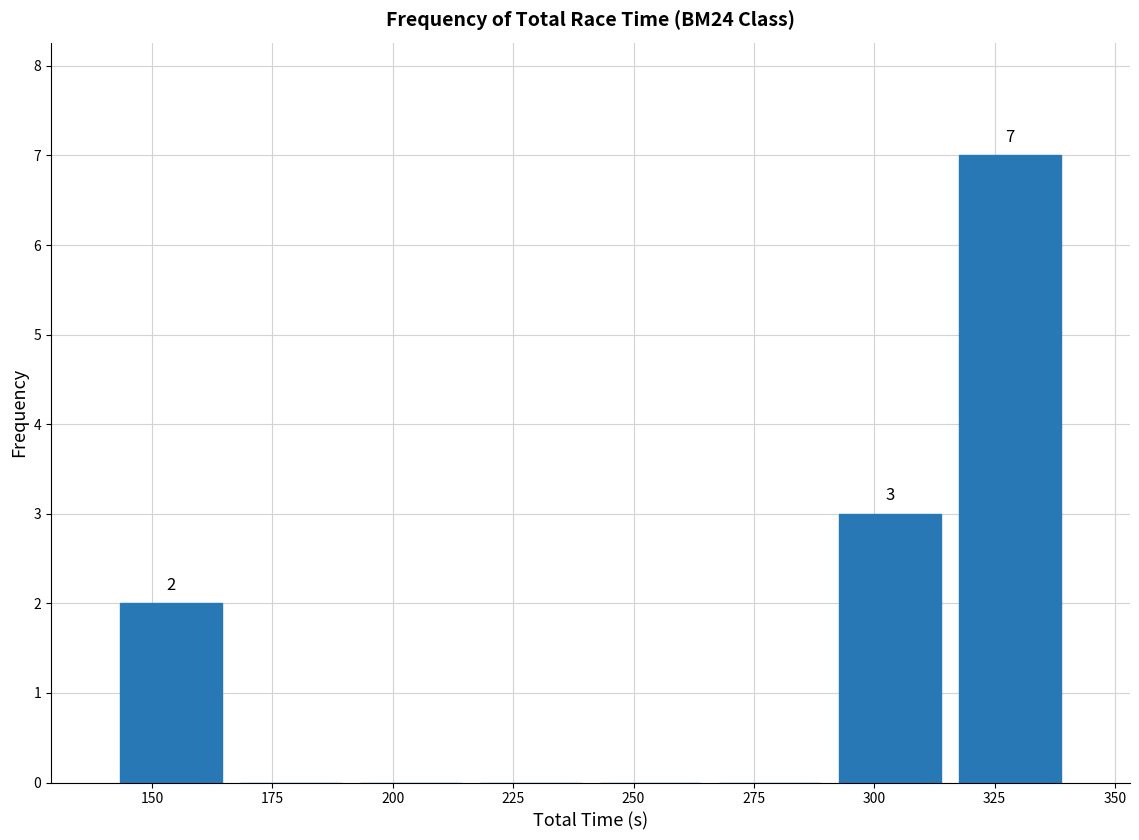

Which range on the x-axis has the tallest bar?

315 to 340